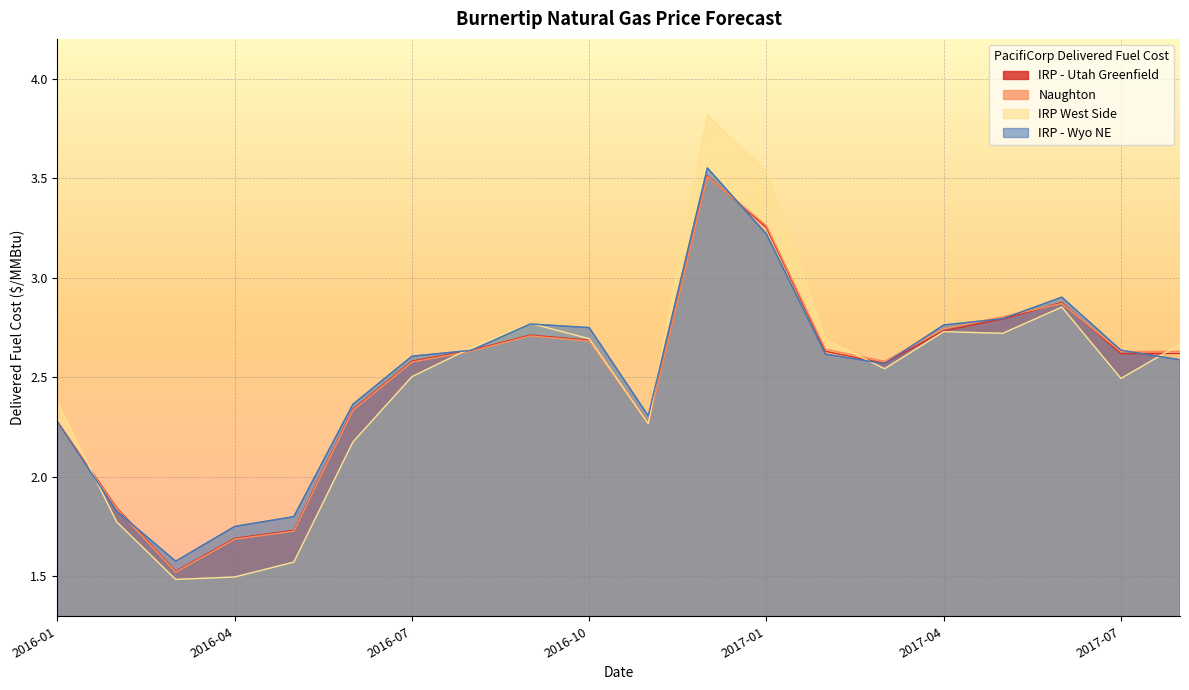

At 2016-11, list the series in order from smallest to largest.

Naughton, IRP West Side, IRP - Utah Greenfield, IRP - Wyo NE